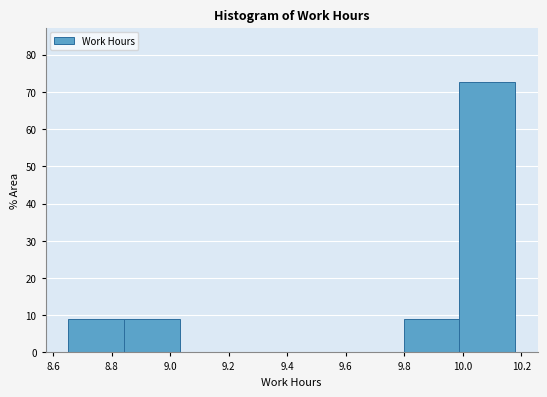

Reading left to right, transcribe this chart: for each bar, give the range it covers on the x-axis and its height. Neither the bar edges nor the heights are printed on the chart, so give them approximately, as read against the axes.

8.66 to 8.84: 9
8.84 to 9.04: 9
9.04 to 9.22: 0
9.22 to 9.42: 0
9.42 to 9.60: 0
9.60 to 9.80: 0
9.80 to 9.98: 9
9.98 to 10.18: 73